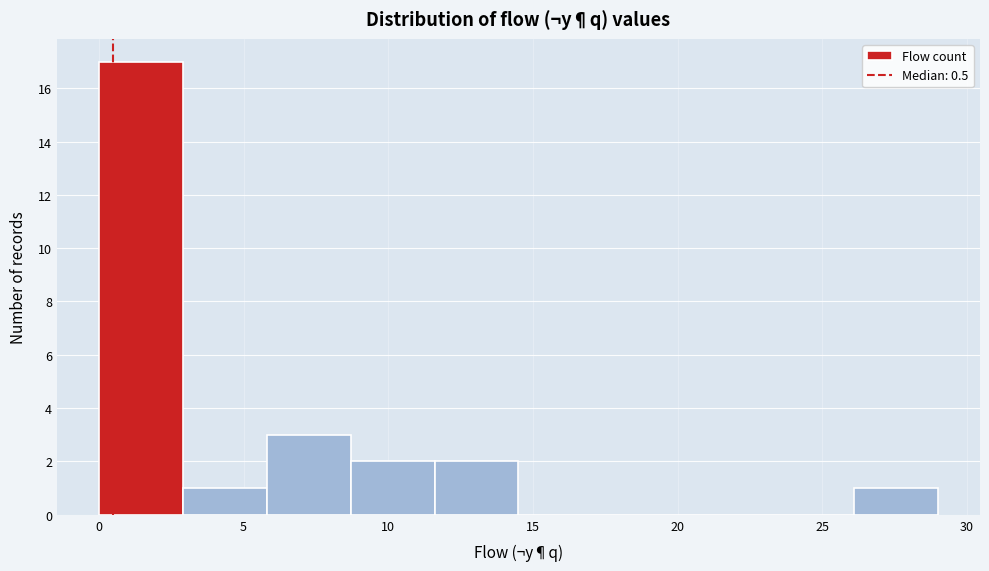

How tall is the bar that spans 2.9 to 5.8 on the x-axis? Neither the bar edges nor the heights are printed on the chart, so give them approximately, as read against the axes.

1